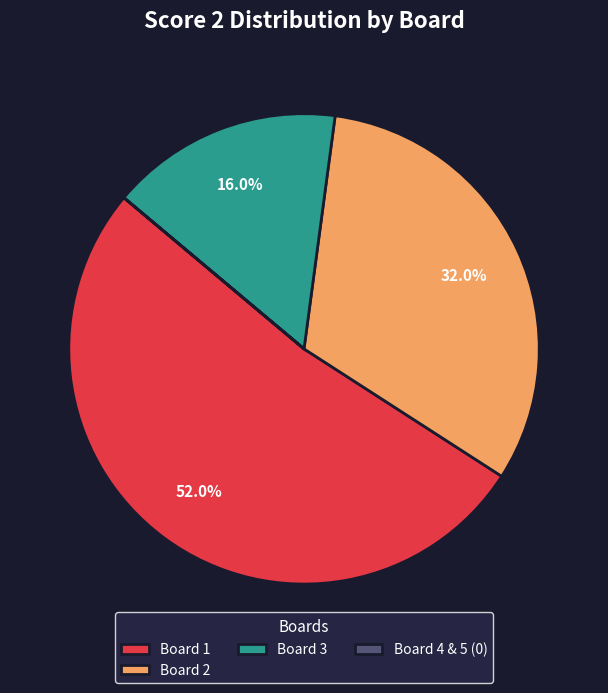

To the nearest percent, what portion does Board 3 represent?

16%